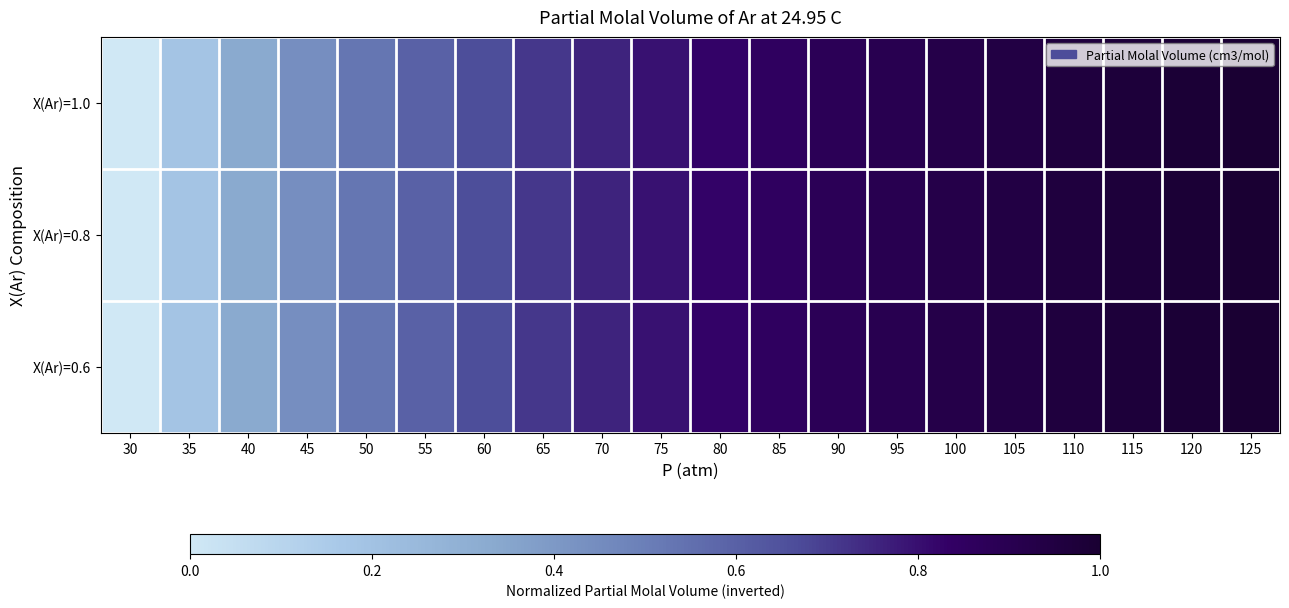

Which category has the lowest value across all series?

30